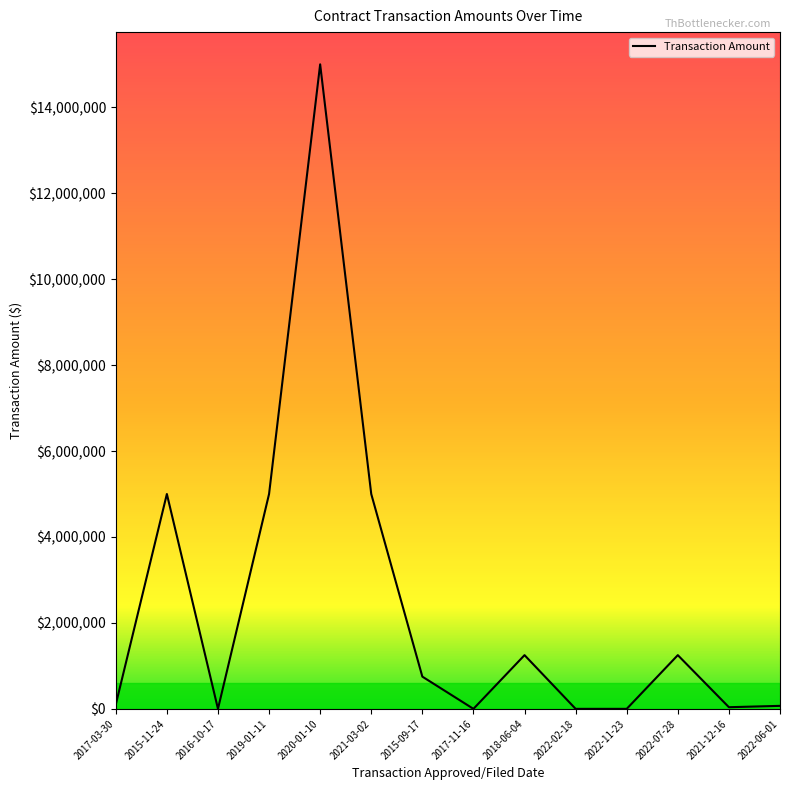

The chart shows a value of 1250000 at 2018-06-04. True or false?

True